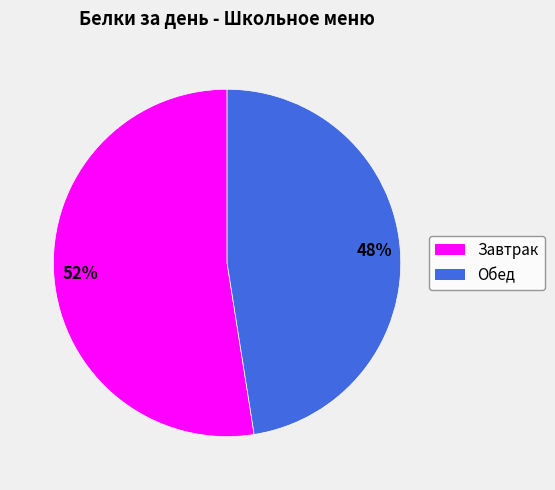

To the nearest percent, what percentage of the pie is Обед?

48%